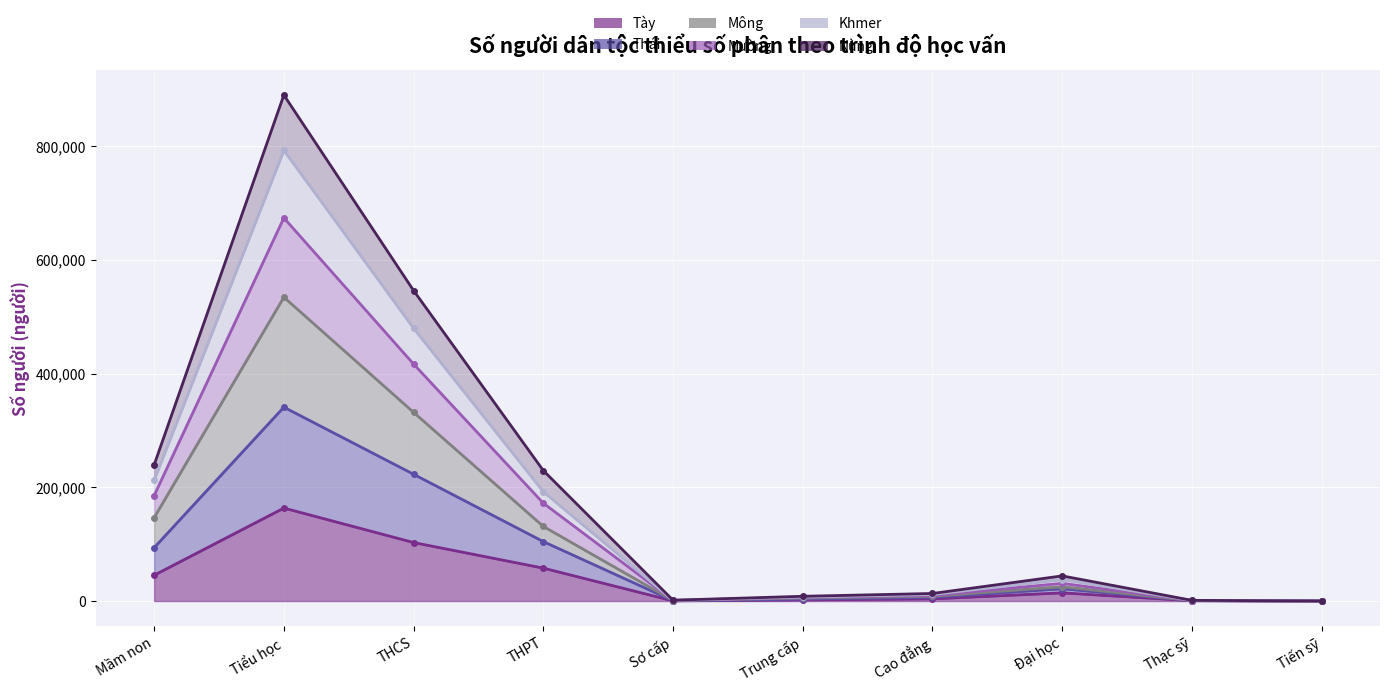

What is the smallest value displayed?

50